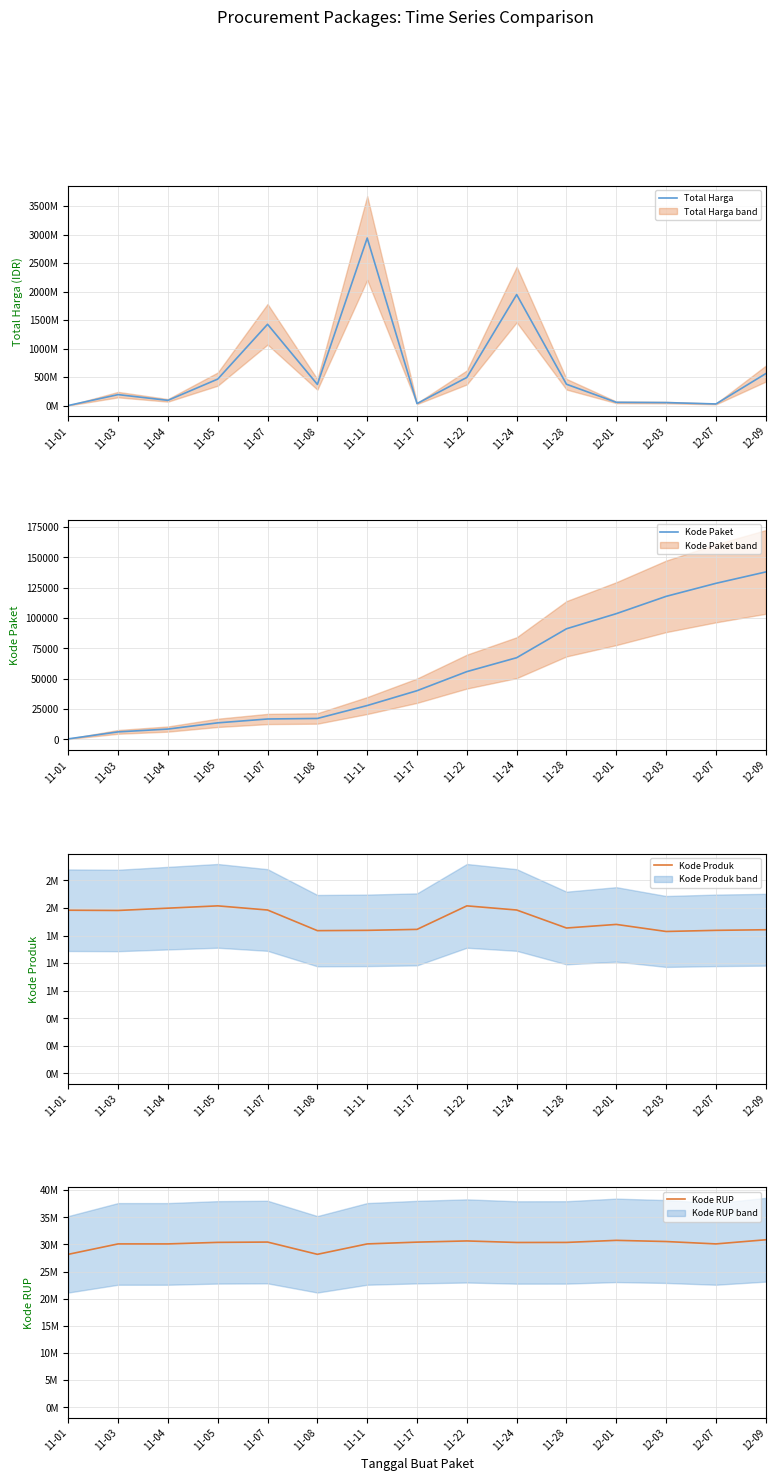

Reading left to right, list all the values displayed in this chart.

Total Harga (mean): 333600	191393270	90671075	464002100	1425867900	370165000	2939453240	34292000	493000000	1947327200	373404000	56152800	51601000	27412000	559971000
Kode Paket (mean): 464	6214	8530	13652	16823	17272	27891	40112	55826	67279	91101	103541	117783	128516	137876
Kode Produk (mean): 1479674	1477439	1498322	1519264	1481562	1294388	1297110	1305852	1519260	1481562	1318333	1350905	1286873	1297110	1302598
Kode RUP (mean): 28171087	30089034	30089034	30372232	30428912	28171469	30089034	30416731	30636058	30352738	30363247	30745112	30527421	30089034	30852642